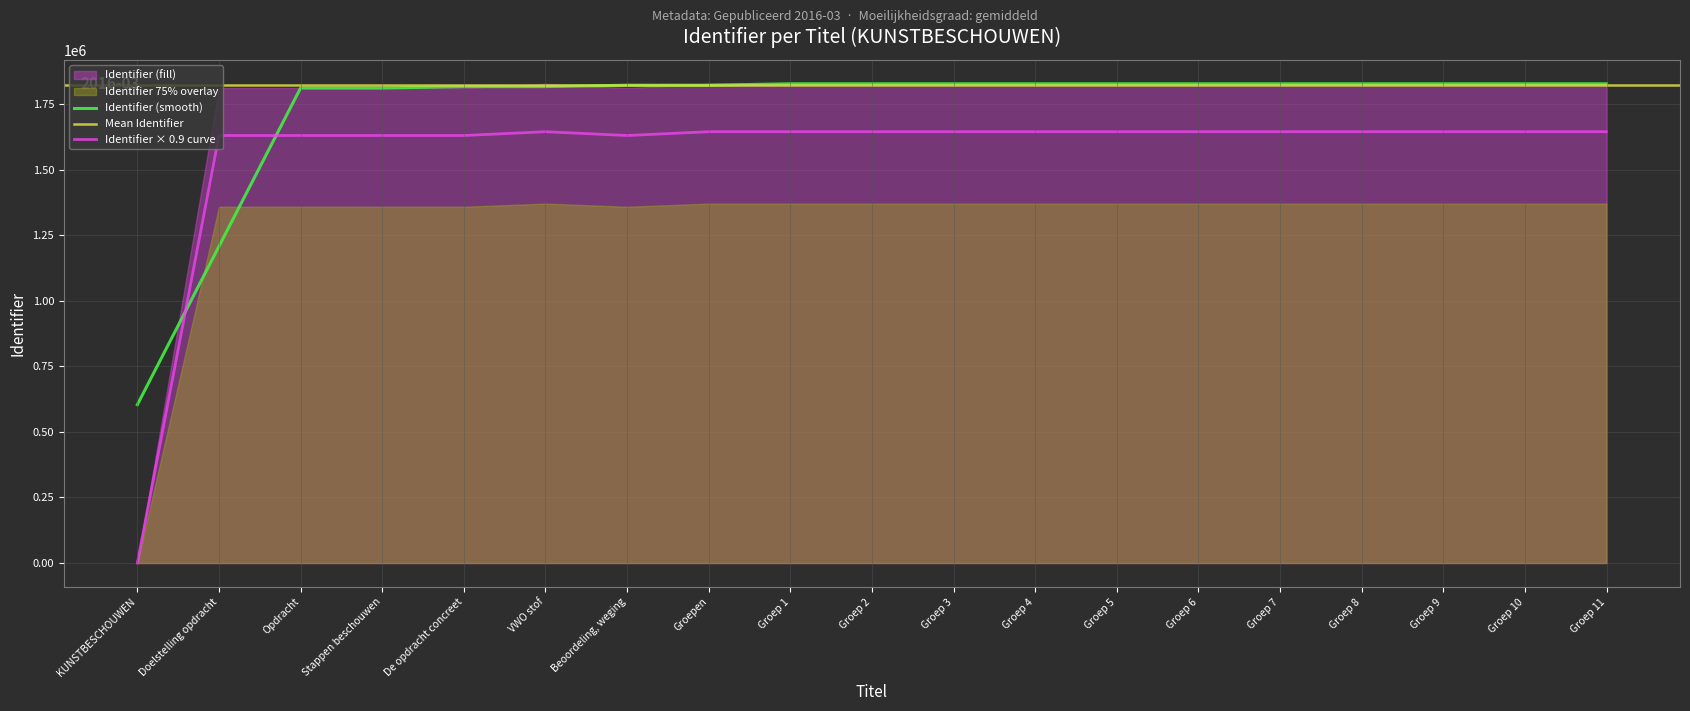

How many points are lower than both their immediate neighbors (excluding endpoints)?

2